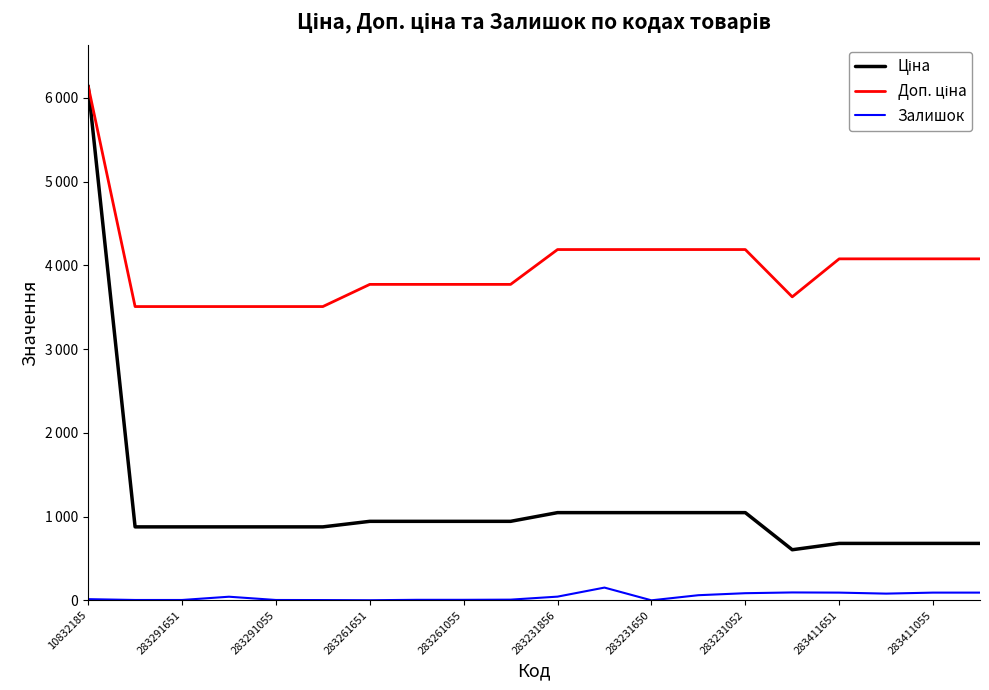

List the labels in order of Доп. ціна value, largest first.

10832185, 10, 11, 12, 13, 14, 16, 17, 18, 19, 283231650, 283231052, 283411651, 283411055, 15, 283291651, 283291055, 283261651, 283261055, 283231856